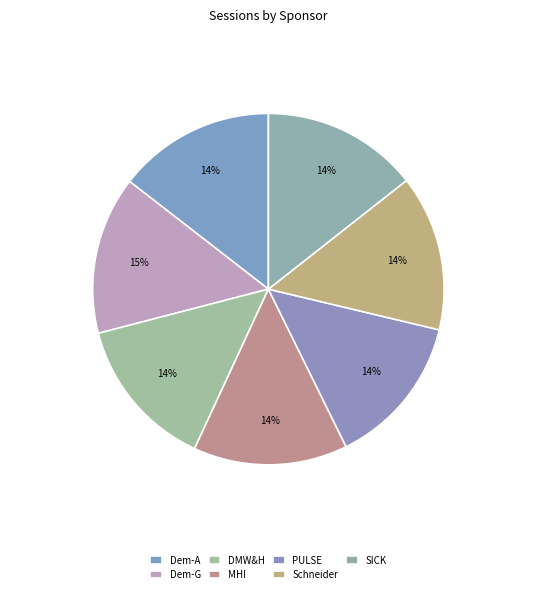

Count the number of slices in the pie.

7